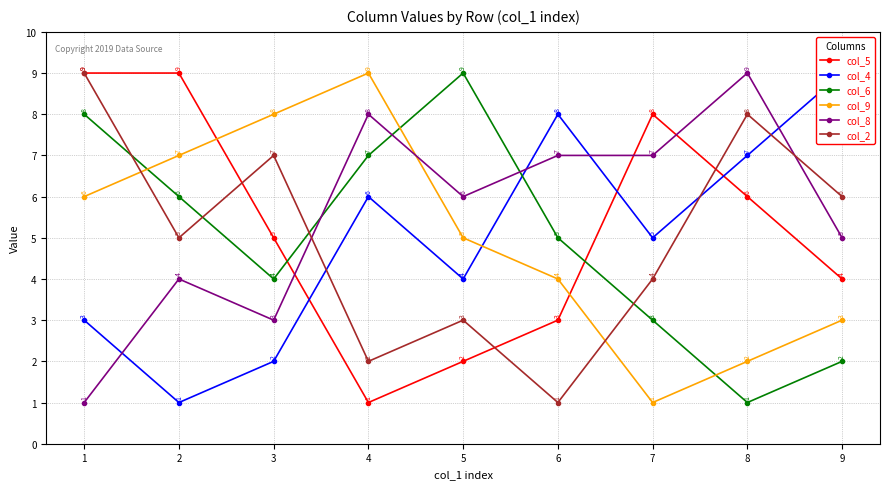

List the series in order of their peak value, lowest first.

col_5, col_4, col_6, col_9, col_8, col_2